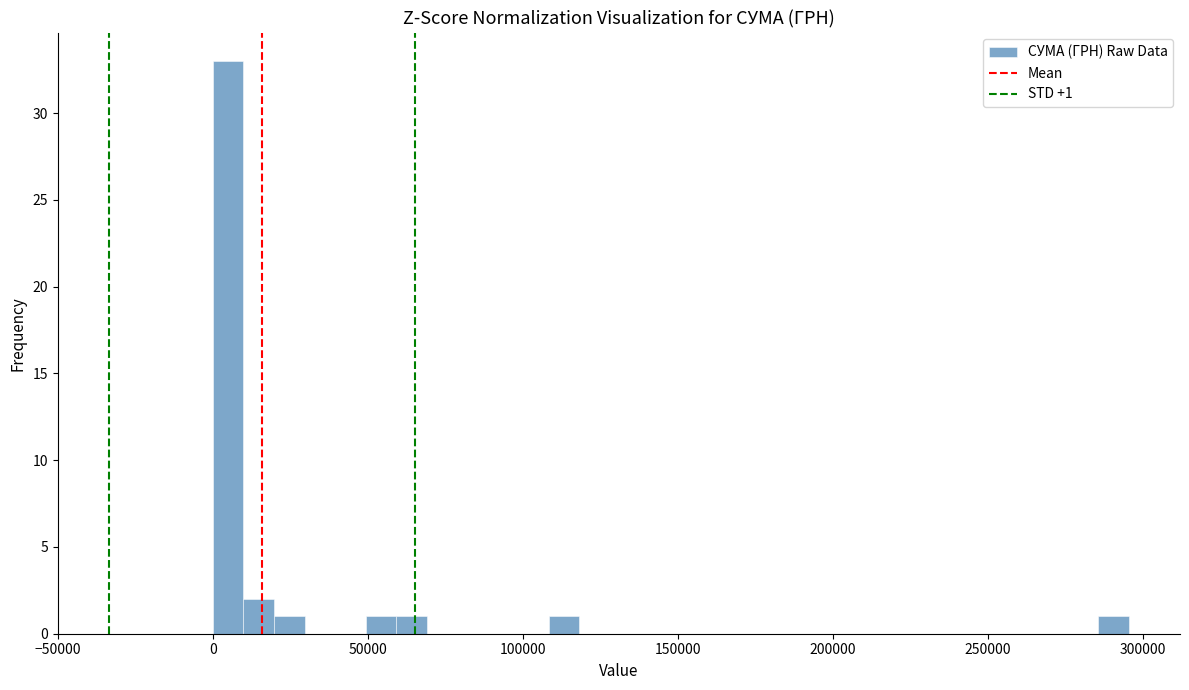

Around what value on the x-axis is the tallest bar? Give the approximate position of its centre, as read against the axis.

5000